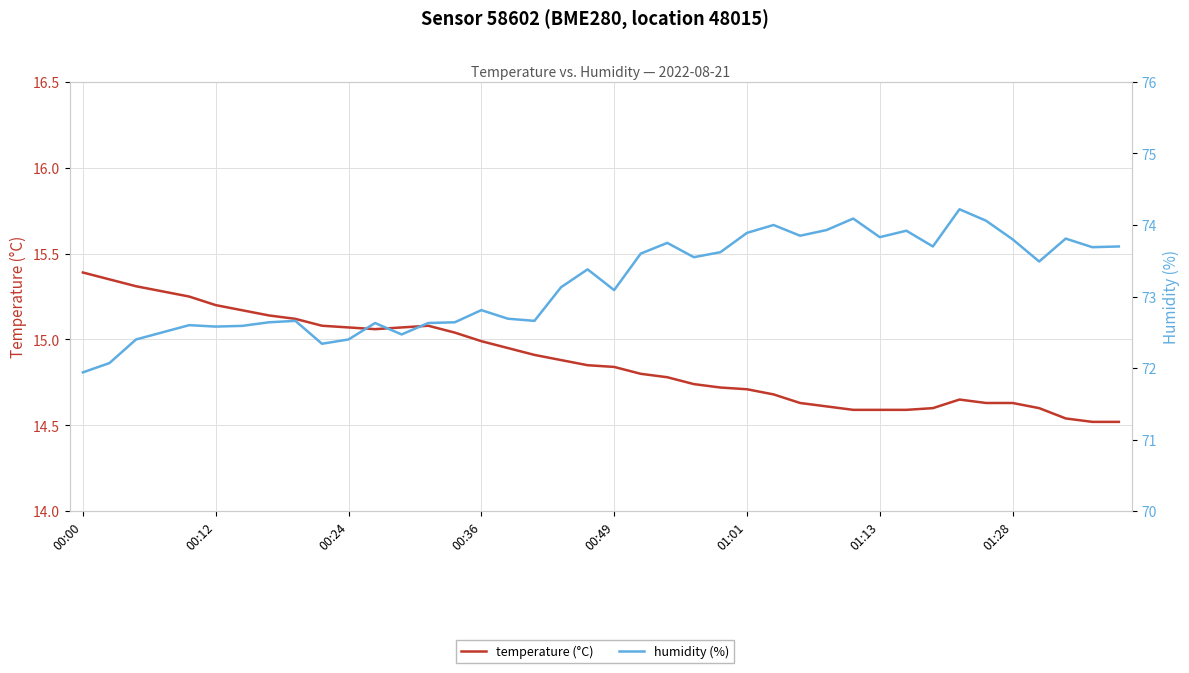

List the series in order of their peak value, lowest first.

temperature (°C), humidity (%)